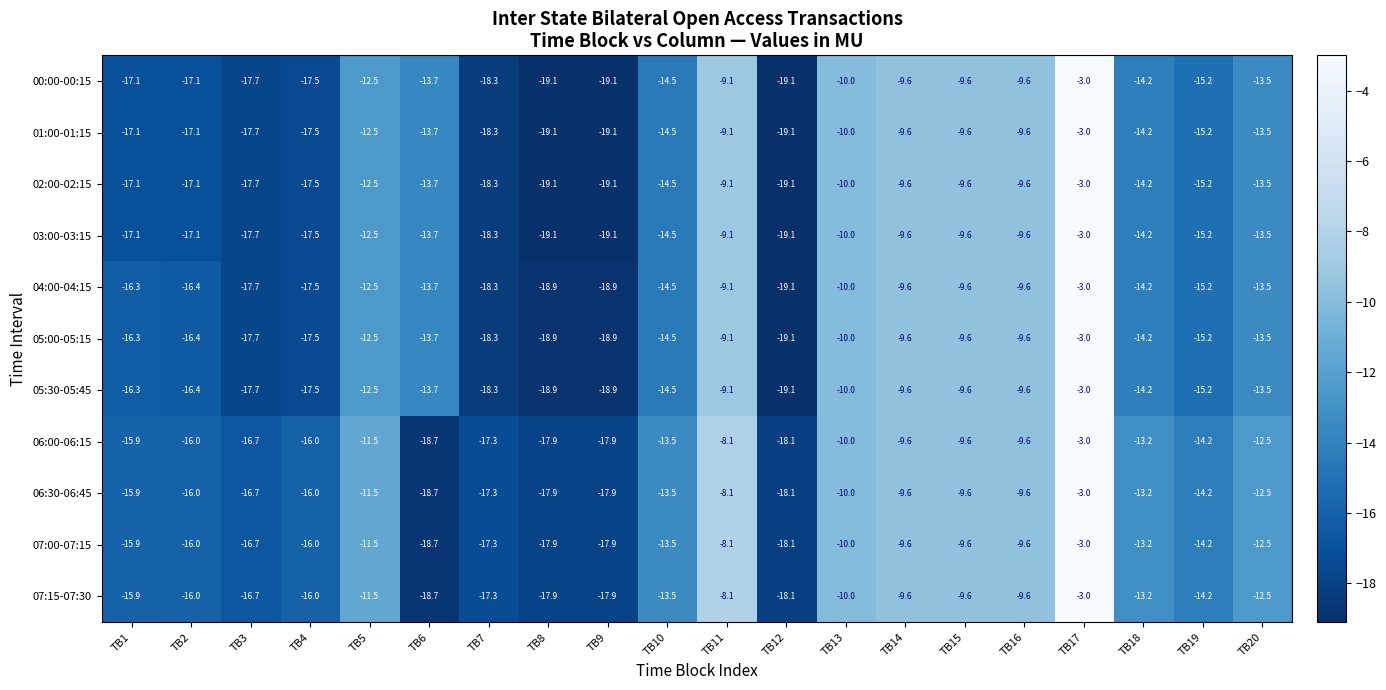

Is the value of 06:00-06:15 at TB7 greater than the value of 05:00-05:15 at TB1?

No